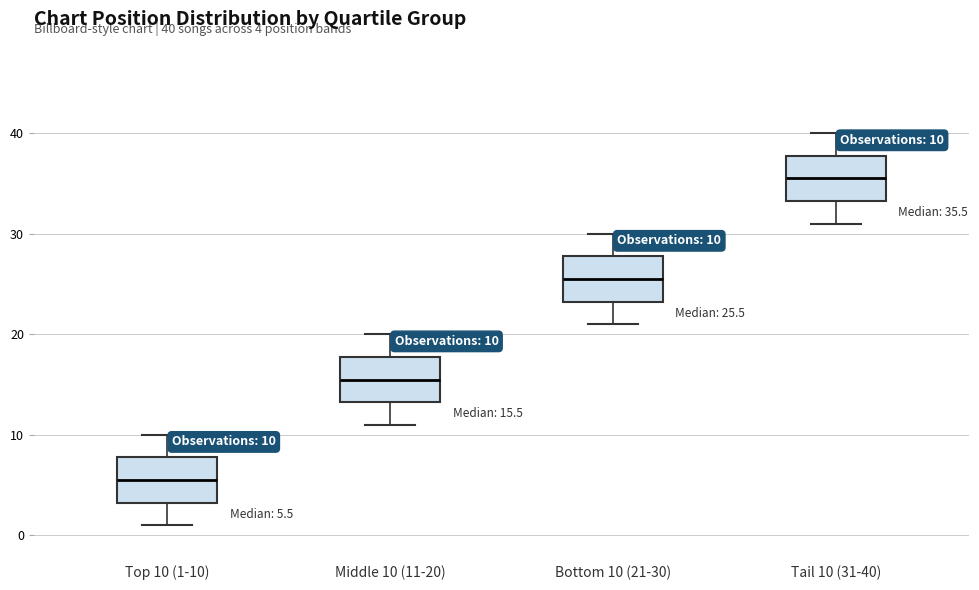

Which box has the lowest median line?

Top 10 (1-10)